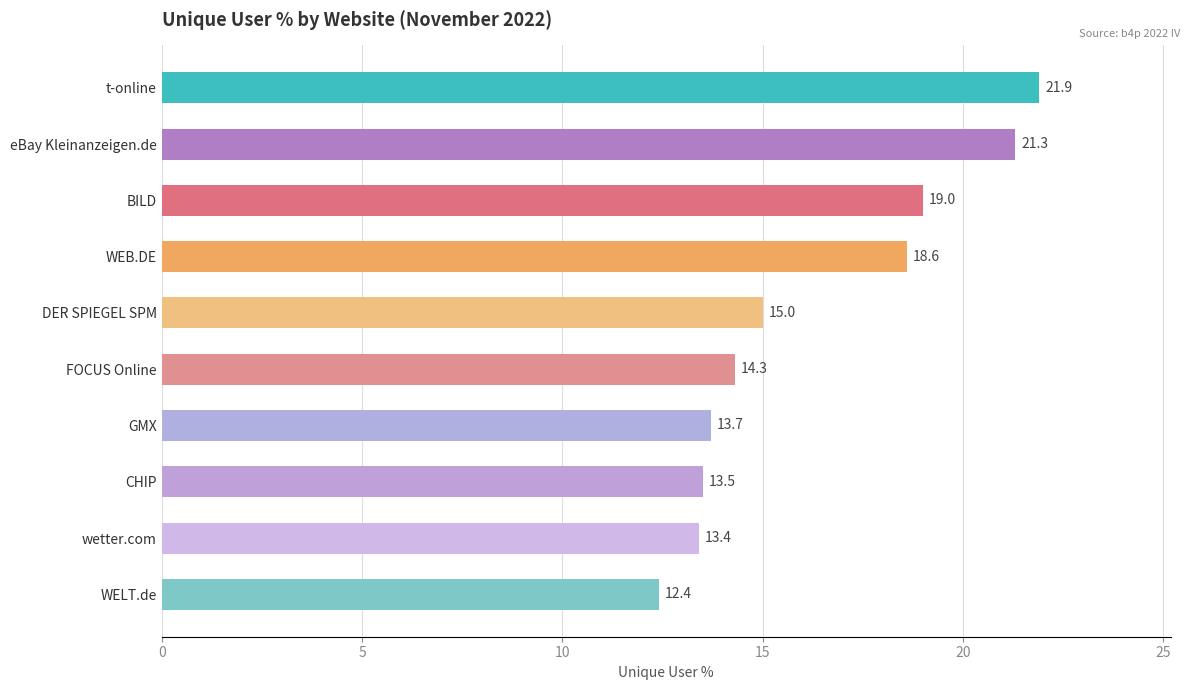

List the labels in order of value, largest first.

t-online, eBay Kleinanzeigen.de, BILD, WEB.DE, DER SPIEGEL SPM, FOCUS Online, GMX, CHIP, wetter.com, WELT.de